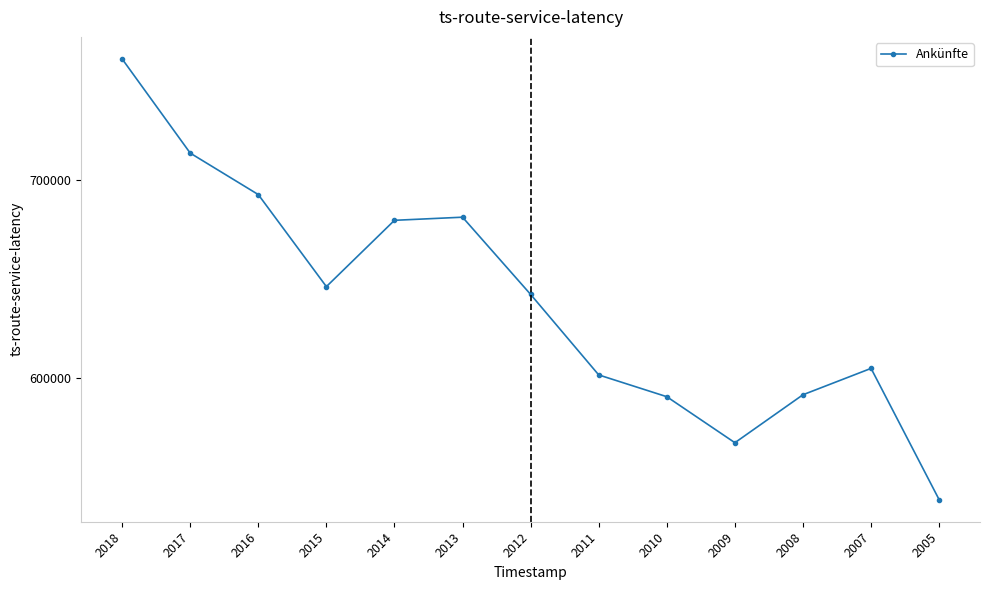

Does the chart display data point markers on the line(s)?

Yes